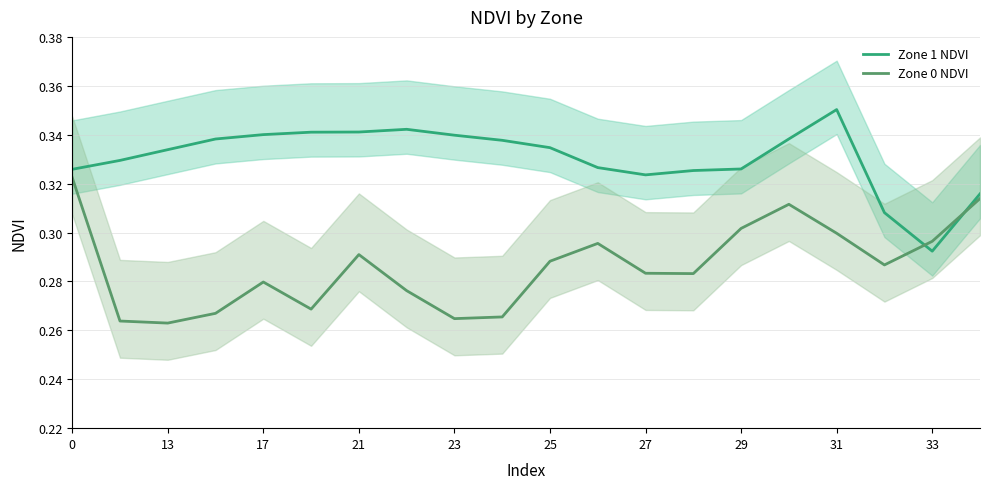

Count the number of categories in the chart.

20